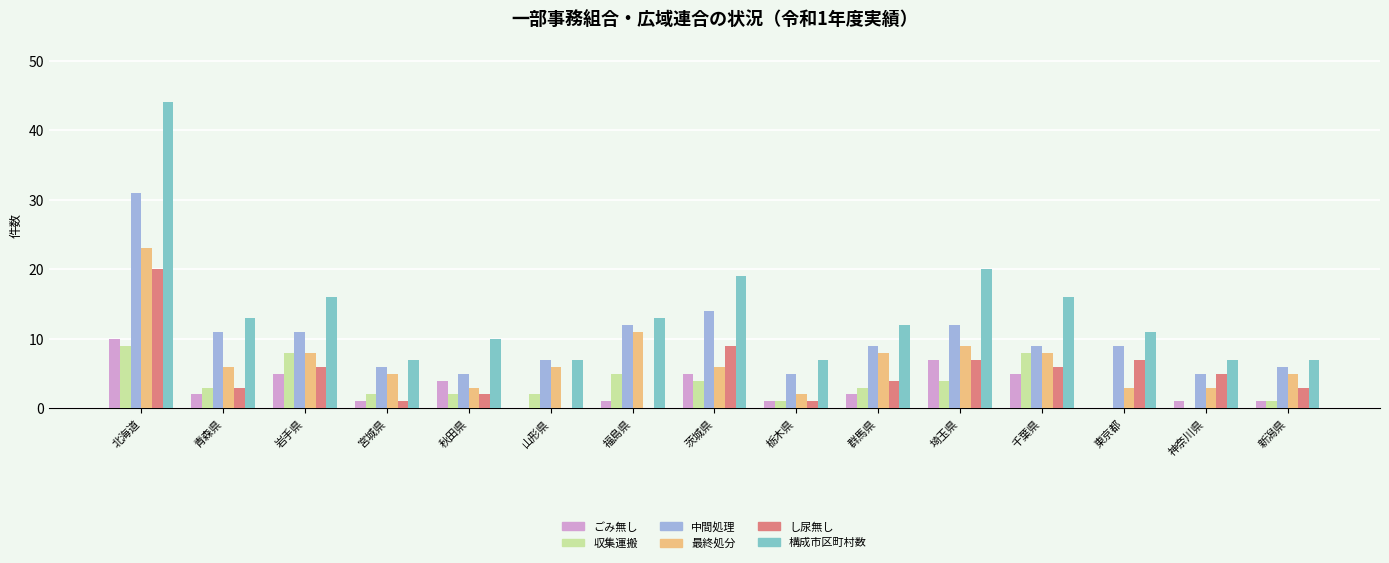

Reading right to left, transcribe all the data shown in this chart.

ごみ無し: 1	1	0	5	7	2	1	5	1	0	4	1	5	2	10
収集運搬: 1	0	0	8	4	3	1	4	5	2	2	2	8	3	9
中間処理: 6	5	9	9	12	9	5	14	12	7	5	6	11	11	31
最終処分: 5	3	3	8	9	8	2	6	11	6	3	5	8	6	23
し尿無し: 3	5	7	6	7	4	1	9	0	0	2	1	6	3	20
構成市区町村数: 7	7	11	16	20	12	7	19	13	7	10	7	16	13	44